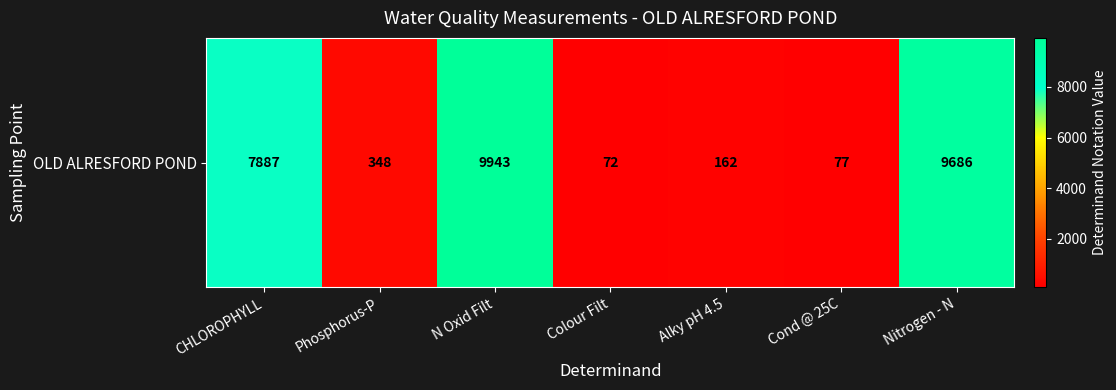

What is the smallest value displayed?

72